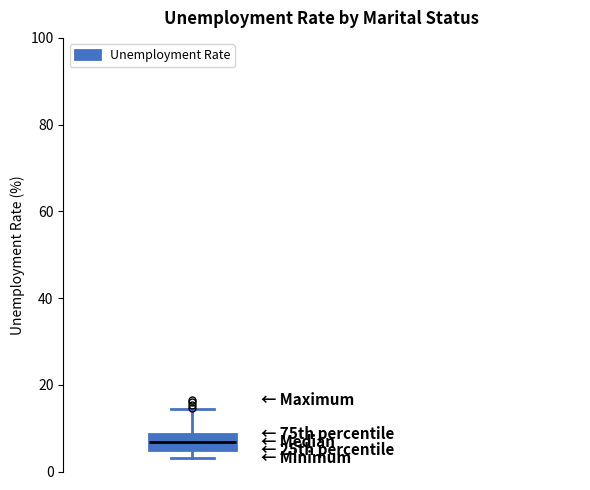

Transcribe this box plot: give where the median line is, the range the box spans, and where the two whiskers end, as read against the y-axis. The values are not printed on the chart, so give them approximately, as read against the axis.

median 6, box 4 to 8, whiskers 4 (just below the box's lower edge) to 14